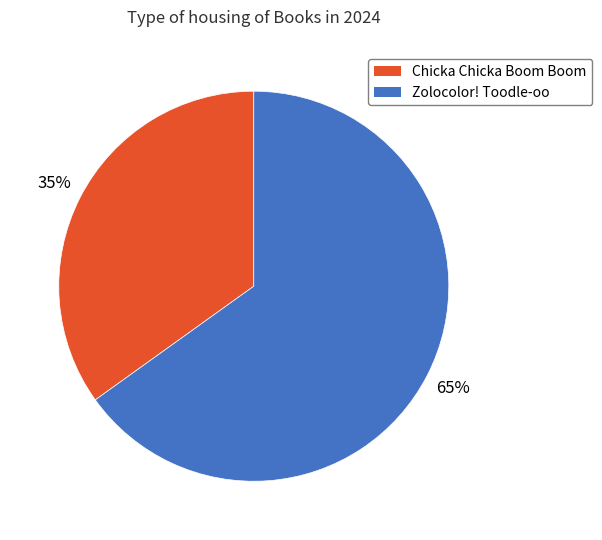

To the nearest percent, what is the combined percentage of Chicka Chicka Boom Boom and Zolocolor! Toodle-oo?

100%